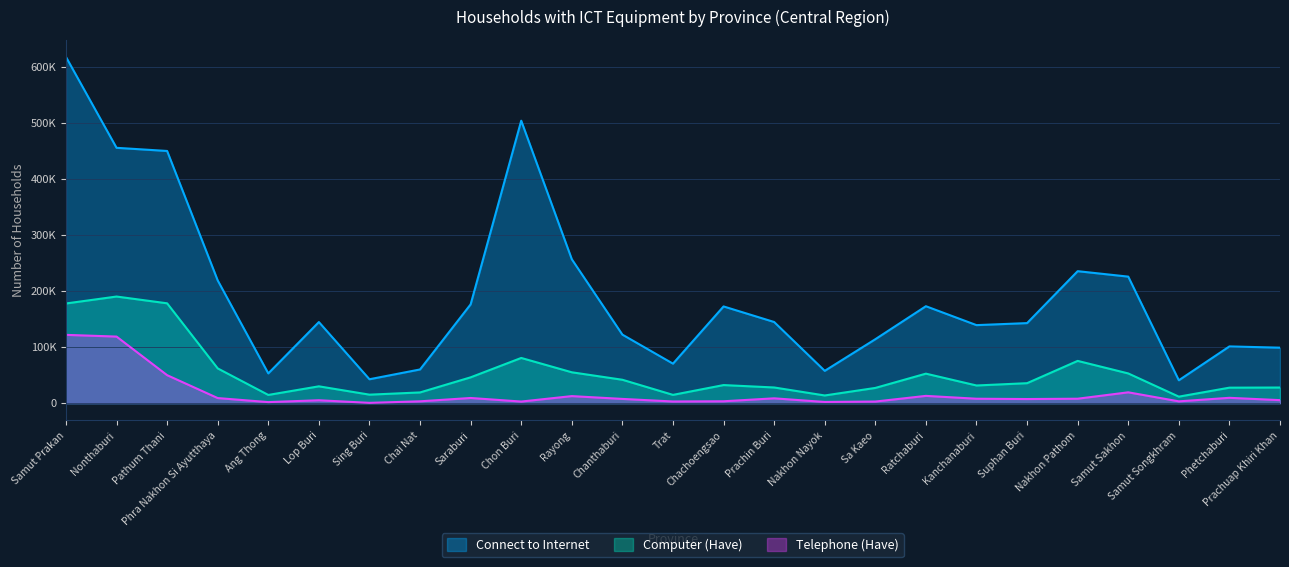

Which series has the largest total across all categories?

Connect to Internet